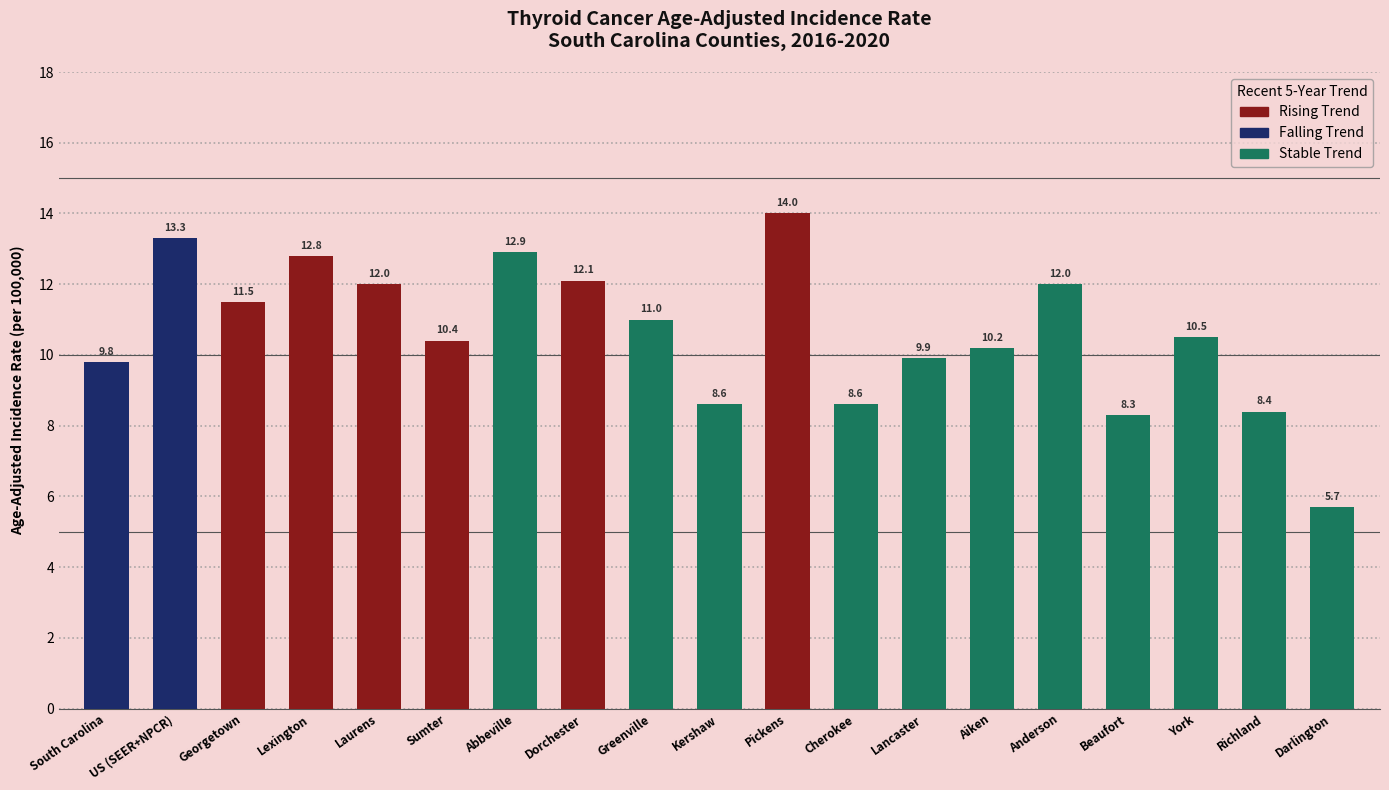

Reading left to right, extract all data points from this chart.

South Carolina=9.8	US (SEER+NPCR)=13.3	Georgetown=11.5	Lexington=12.8	Laurens=12.0	Sumter=10.4	Abbeville=12.9	Dorchester=12.1	Greenville=11.0	Kershaw=8.6	Pickens=14.0	Cherokee=8.6	Lancaster=9.9	Aiken=10.2	Anderson=12.0	Beaufort=8.3	York=10.5	Richland=8.4	Darlington=5.7